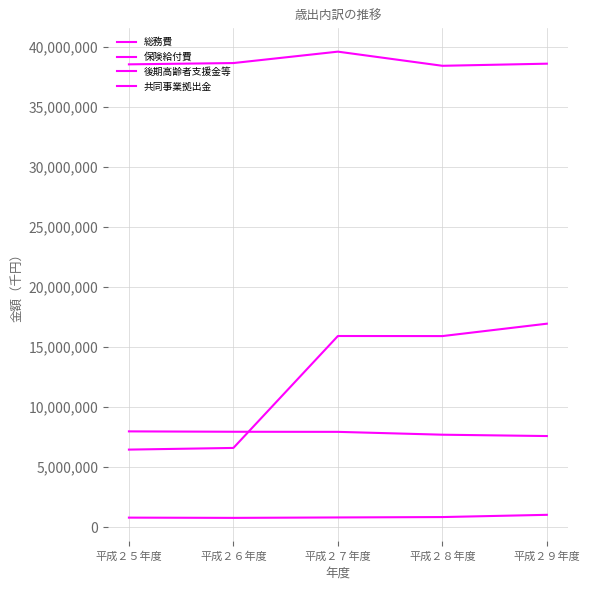

The 総務費 series shows 822421 at 平成２７年度. True or false?

True